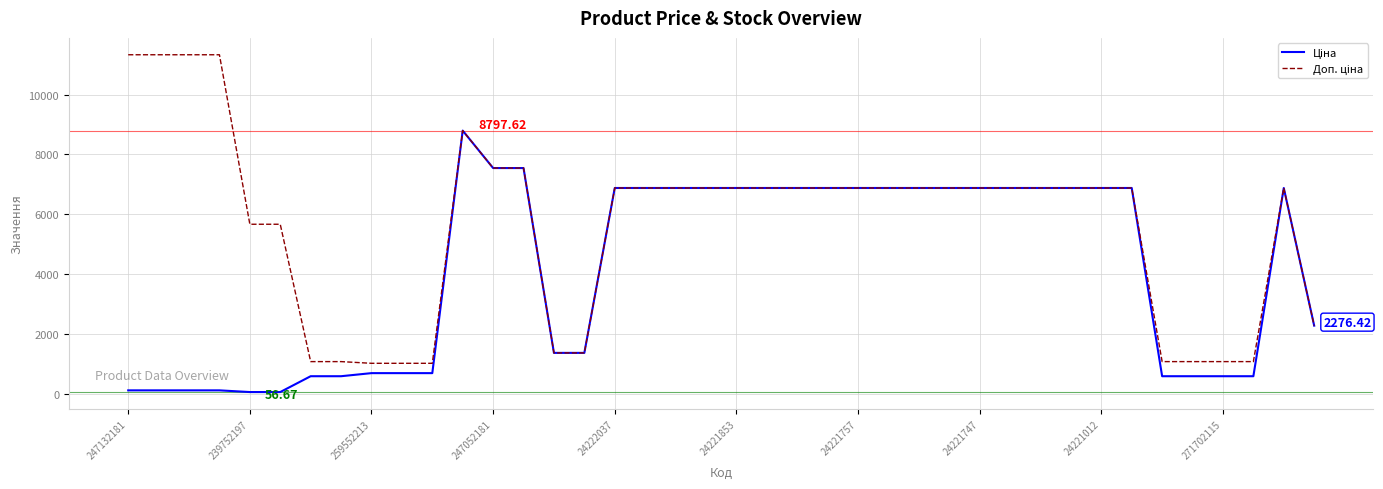

Is this an area chart (filled region under the line)?

No